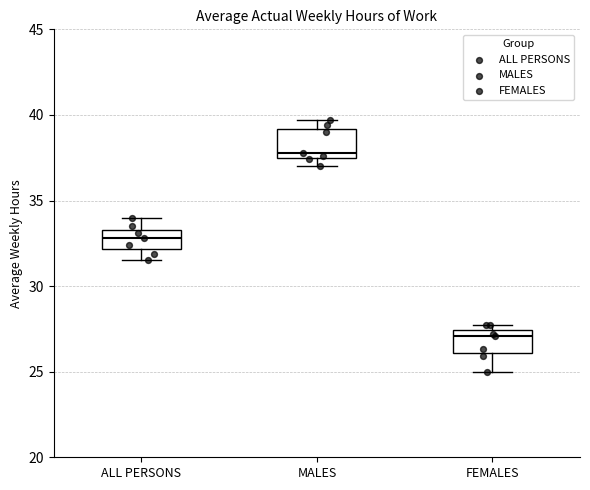

Where is the lower edge of the box for MALES on the y-axis? The values are not printed on the chart, so give them approximately, as read against the axis.

37.5